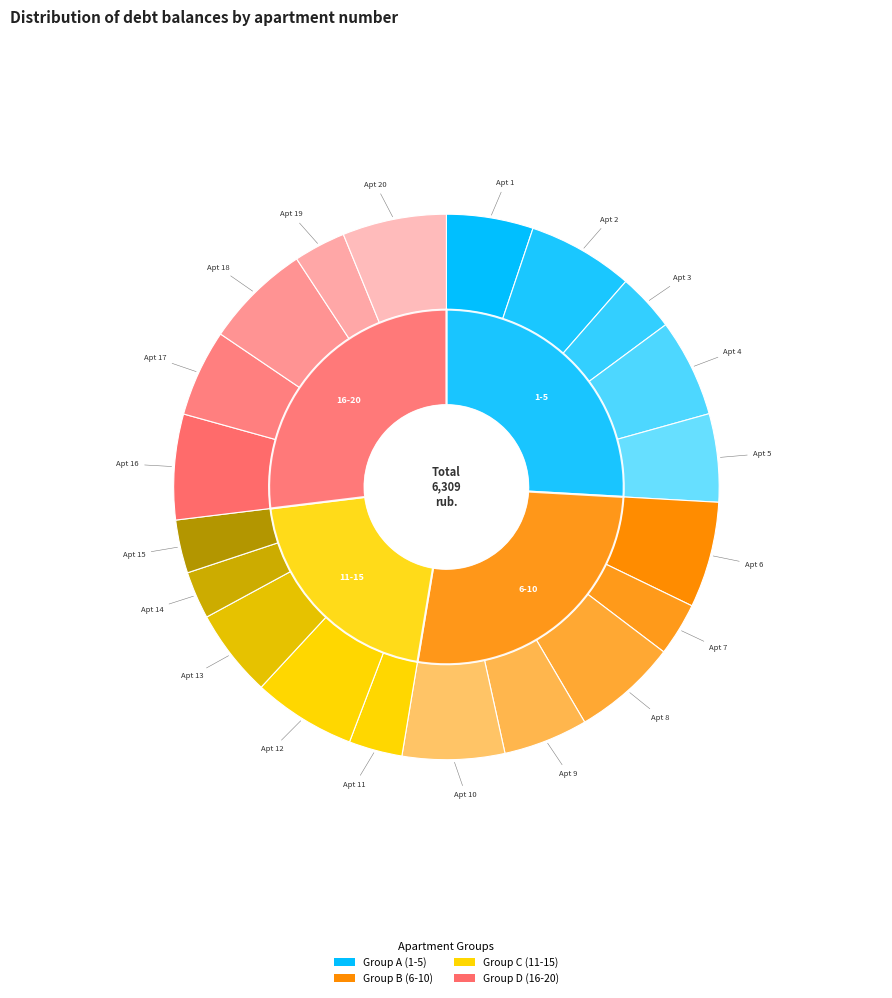

What percentage do 20 and 2 together represent?

12.4%